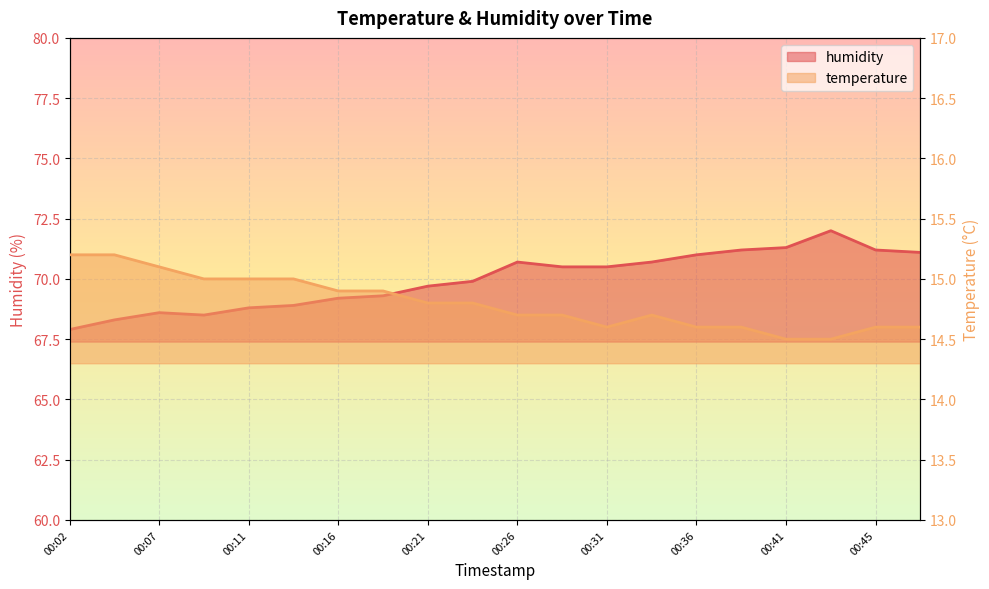

What is the value of the temperature point at the 4th from the left?

15.0